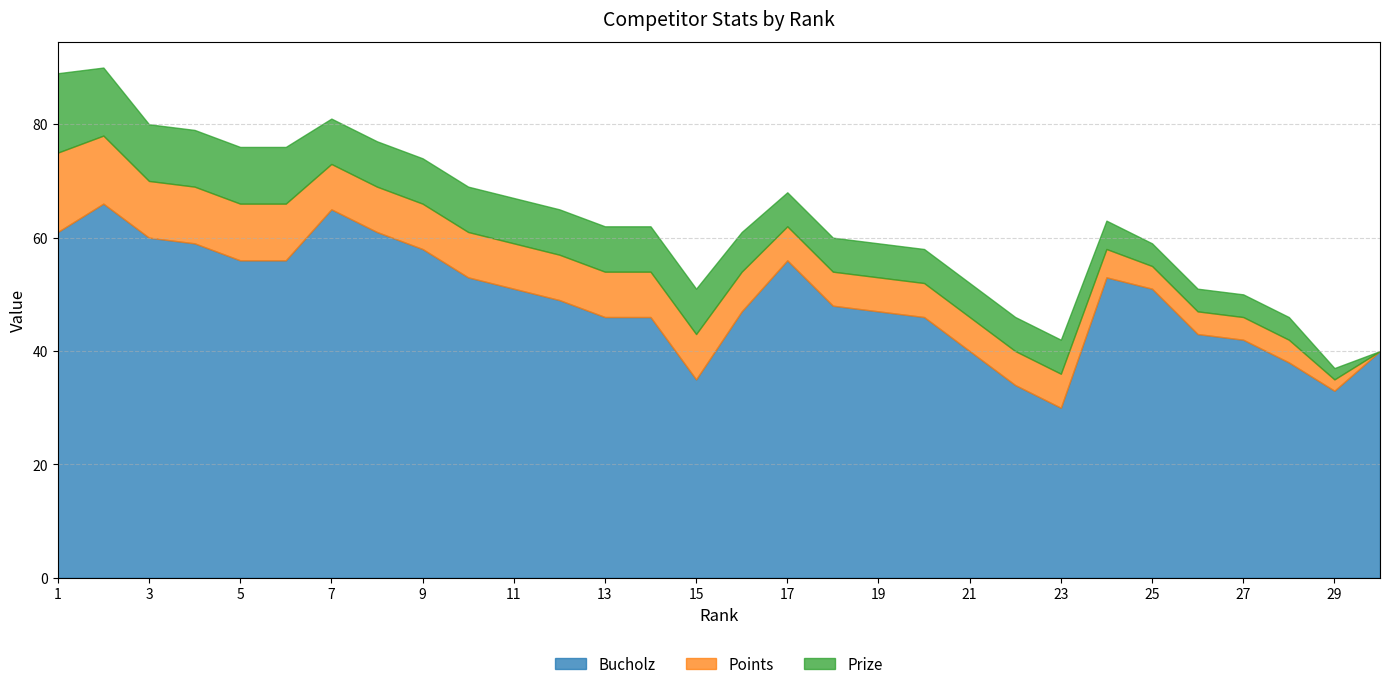

What is the average value of the Points series?

7